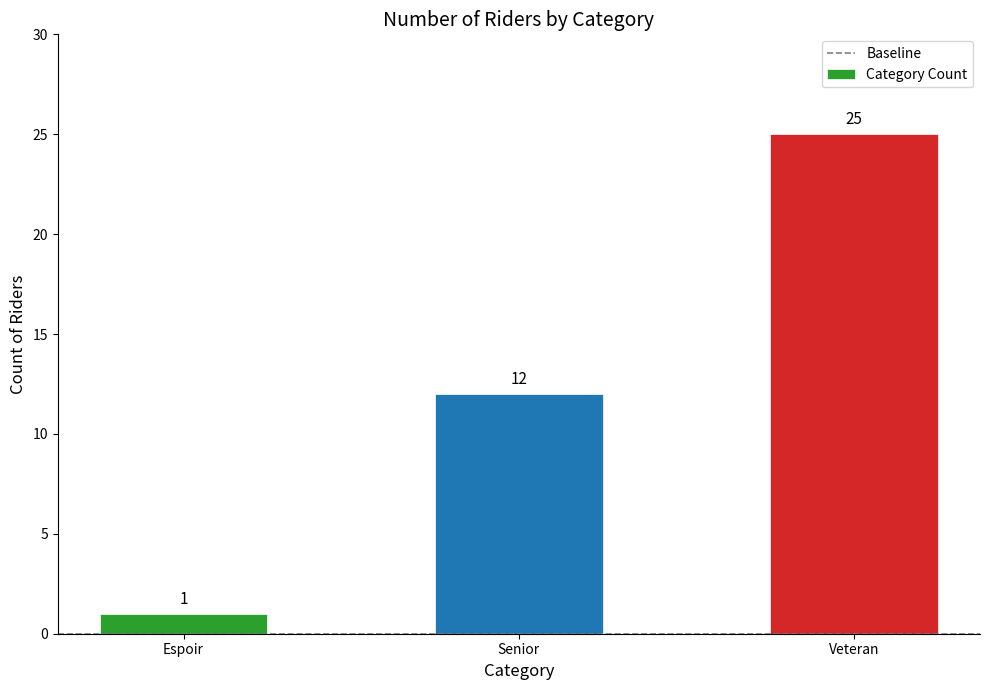

Between Veteran and Espoir, which is larger?

Veteran